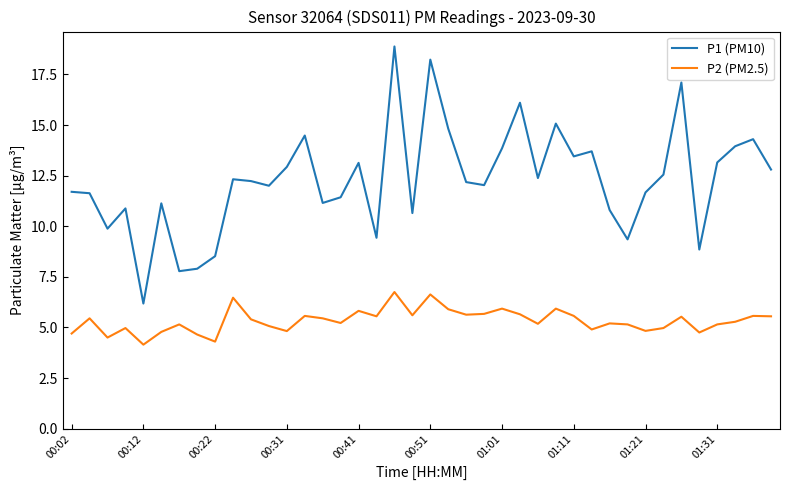

True or false: P2 (PM2.5) and P1 (PM10) intersect in this chart.

False